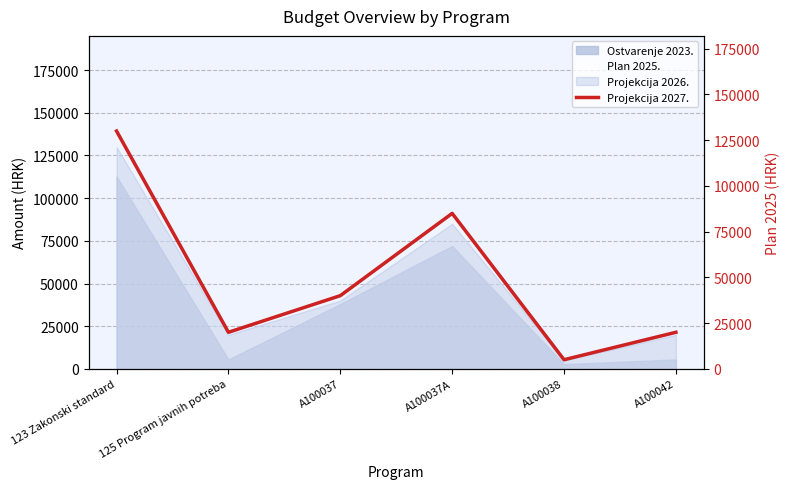

What is the ratio of the value at A100037 to the value at A100037A?

0.5